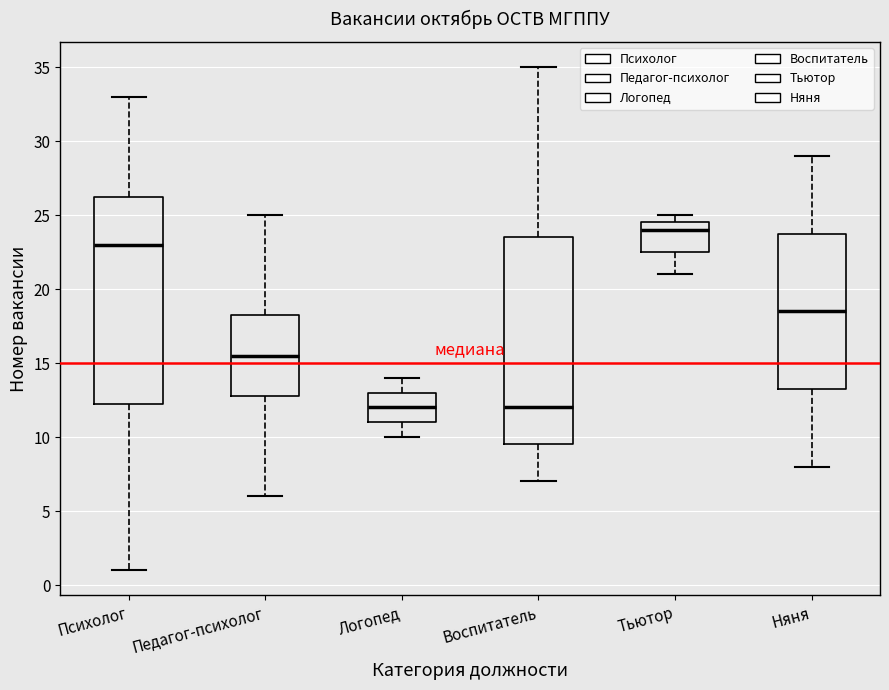

Reading left to right, read every box against the y-axis: the position of its median line, the range the box covers, and the ends of its whiskers. The values are not printed on the chart, so give them approximately, as read against the axis.

Психолог: median 23.0, box 12.5 to 26.5, whiskers 1.0 to 33.0
Педагог-психолог: median 15.5, box 13.0 to 18.5, whiskers 6.0 to 25.0
Логопед: median 12.0, box 11.0 to 13.0, whiskers 10.0 to 14.0
Воспитатель: median 12.0, box 9.5 to 23.5, whiskers 7.0 to 35.0
Тьютор: median 24.0, box 22.5 to 24.5, whiskers 21.0 to 25.0
Няня: median 18.5, box 13.5 to 24.0, whiskers 8.0 to 29.0